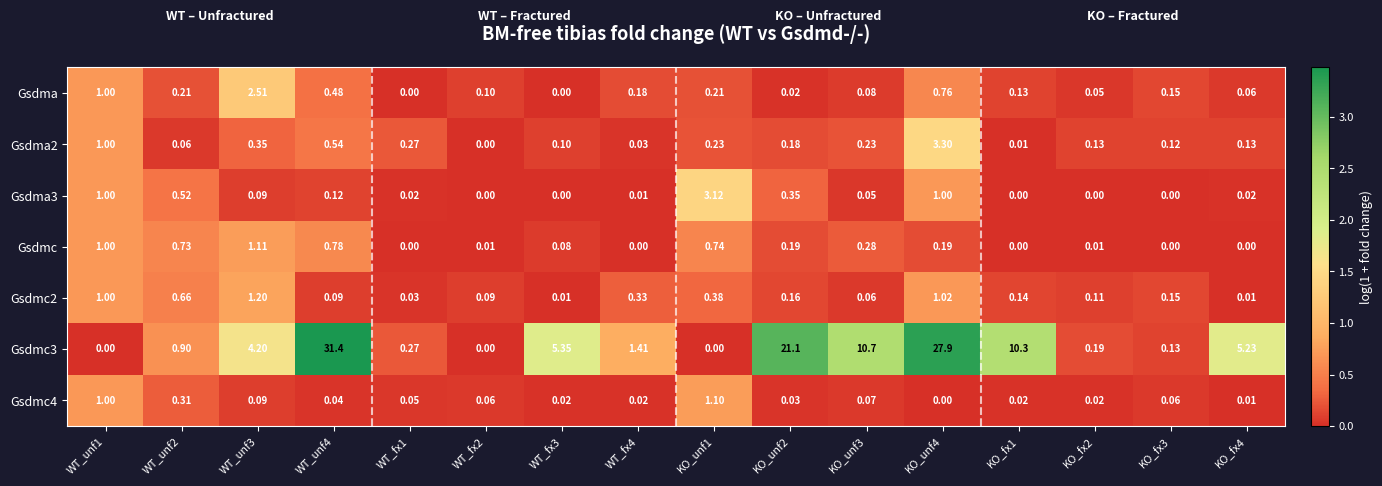

Is the value of Gsdma3 at KO_fx1 greater than the value of Gsdmc3 at WT_fx3?

No